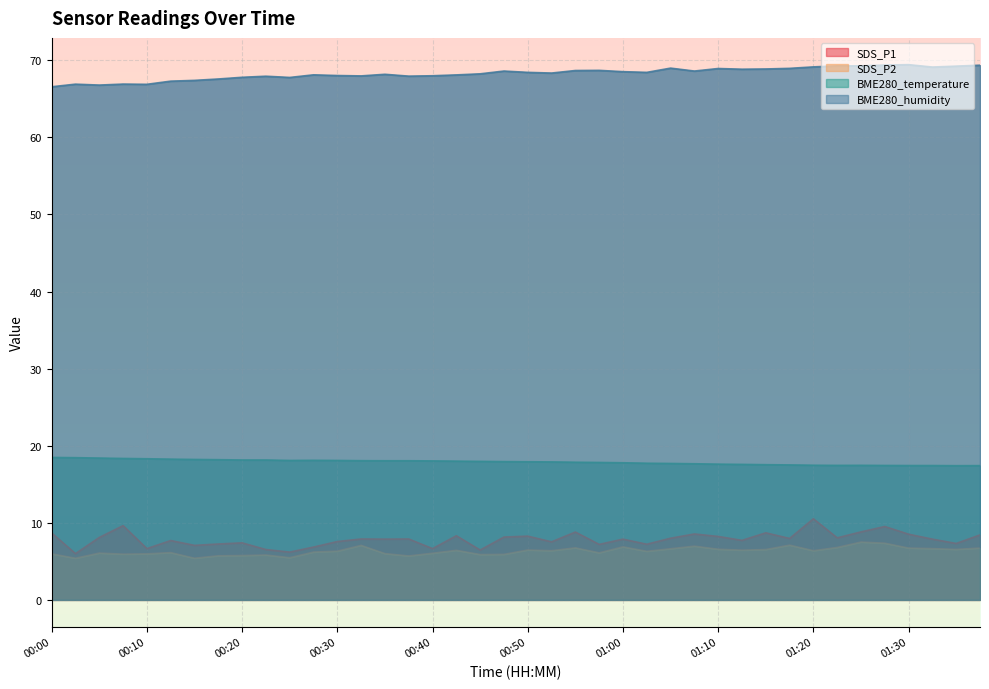

List the series in order of their peak value, highest first.

BME280_humidity, BME280_temperature, SDS_P1, SDS_P2